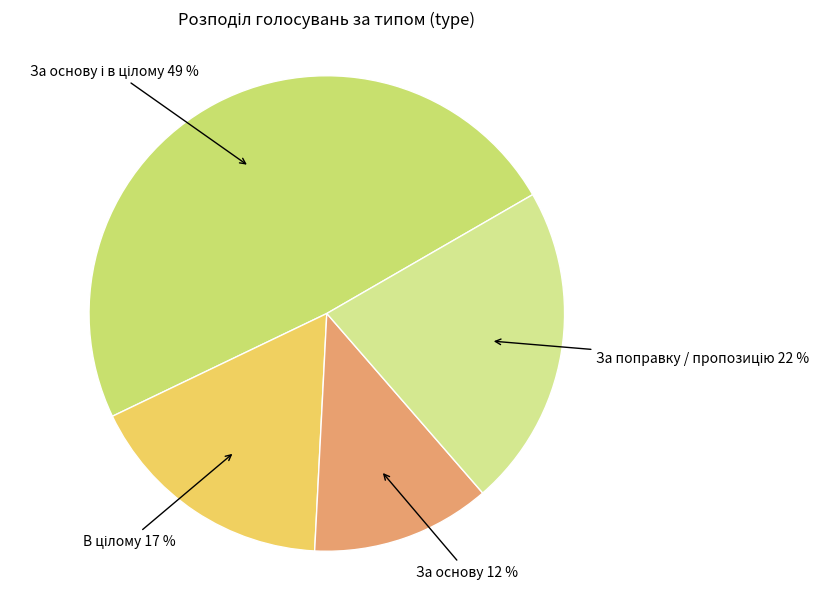

To the nearest percent, what is the average slice percentage?

25%